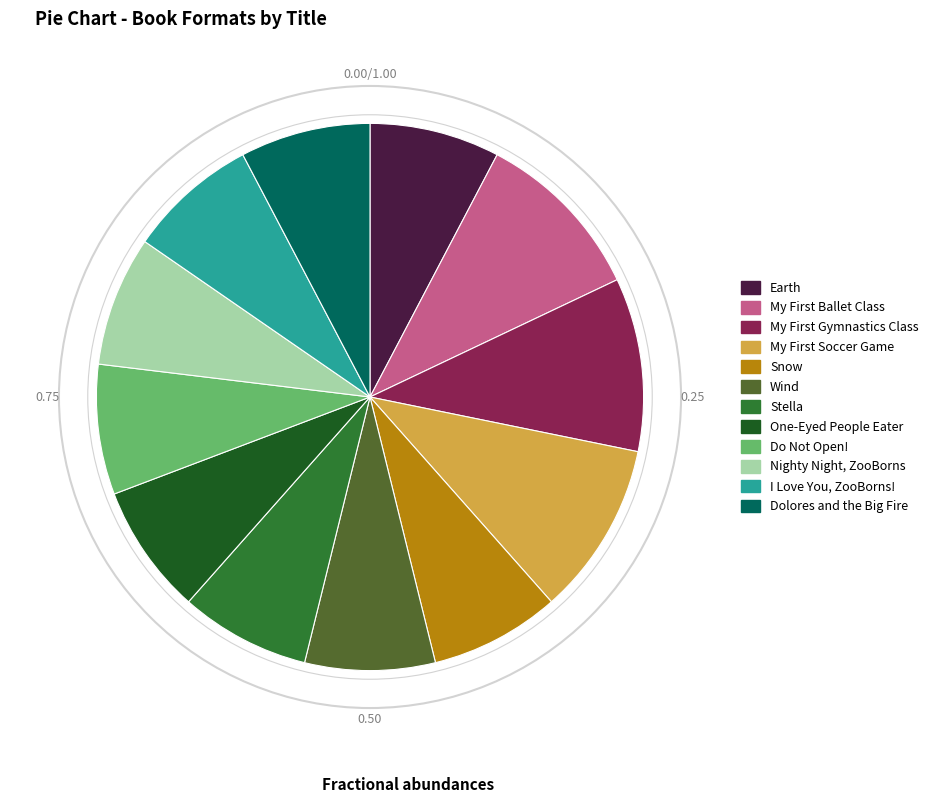

Is it true that Do Not Open! is 1% of the pie?

False